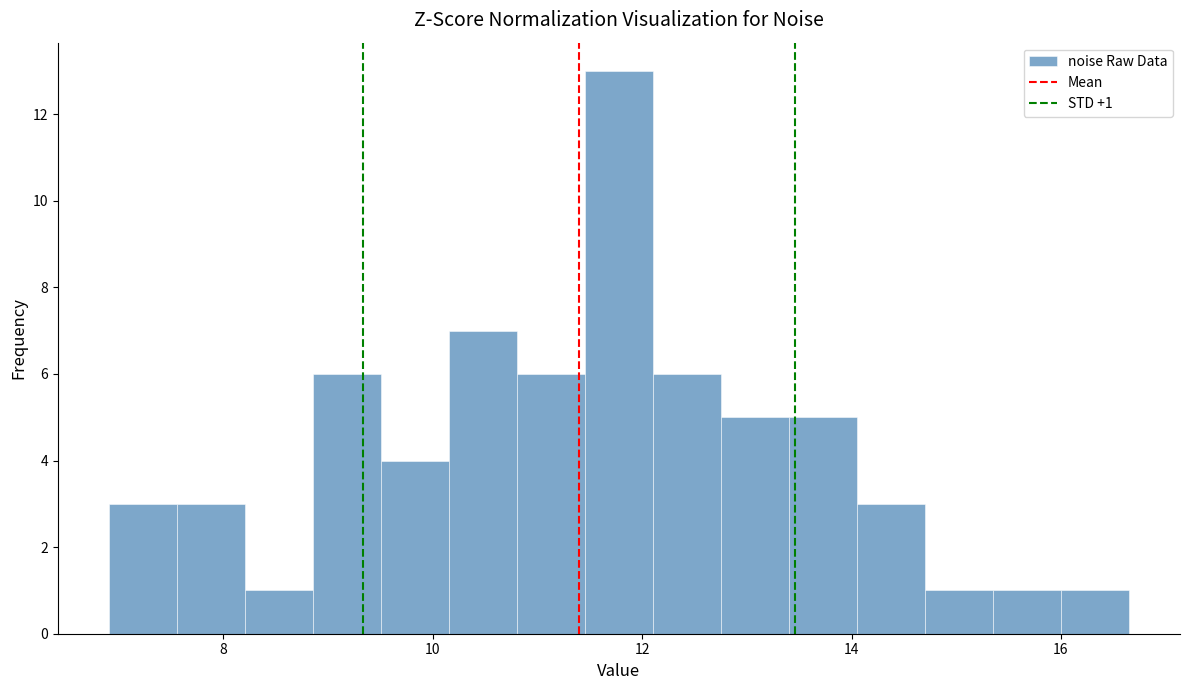

Around what value on the x-axis is the tallest bar? Give the approximate position of its centre, as read against the axis.

11.8